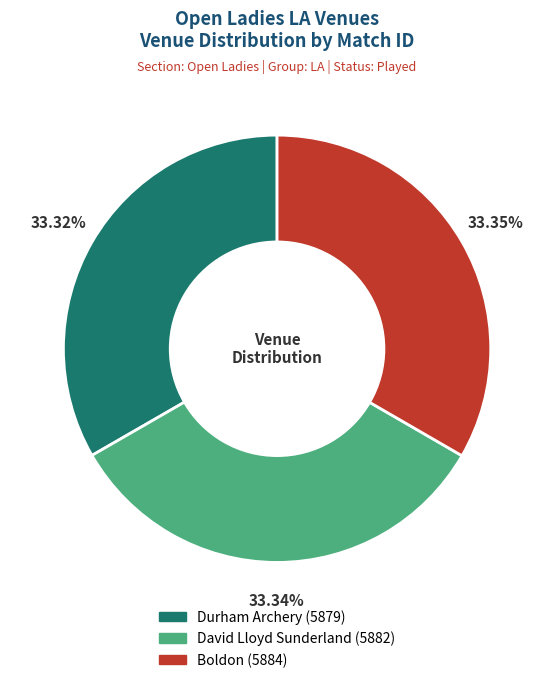

Approximately how many times larger is the value at David Lloyd Sunderland compared to Boldon?

1.0